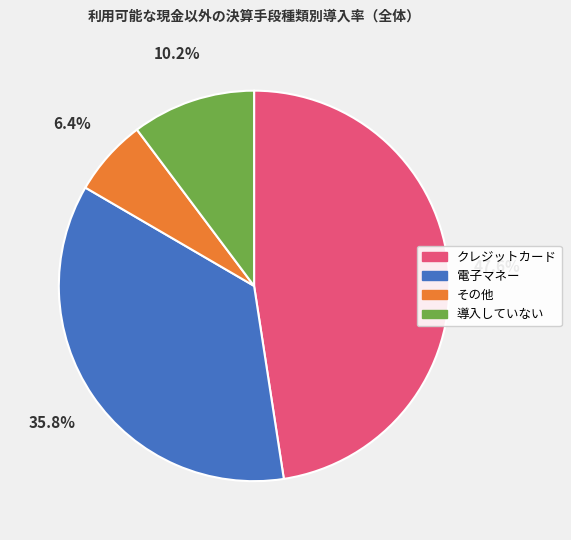

Does クレジットカード account for over 50% of the chart?

No